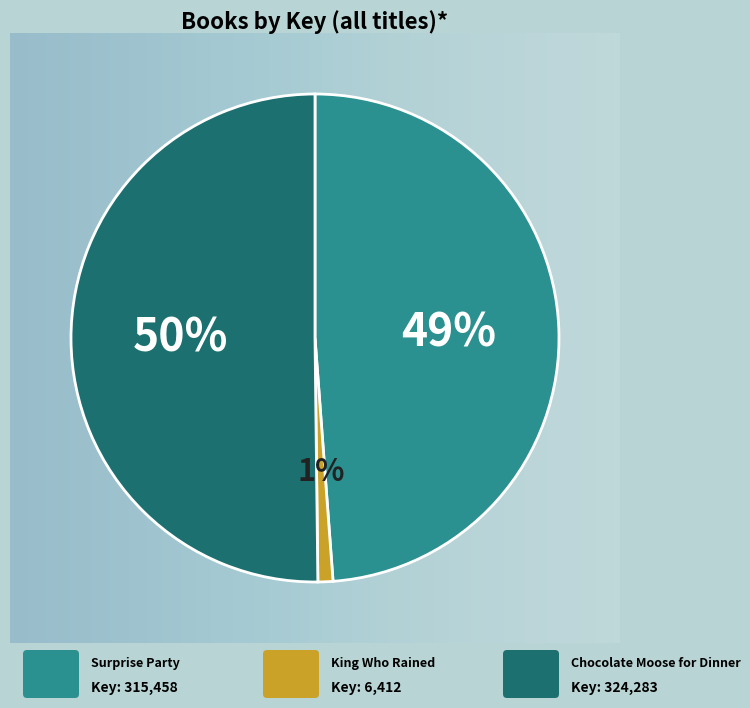

To the nearest percent, what is the difference between the largest and smallest slice percentages?

49%